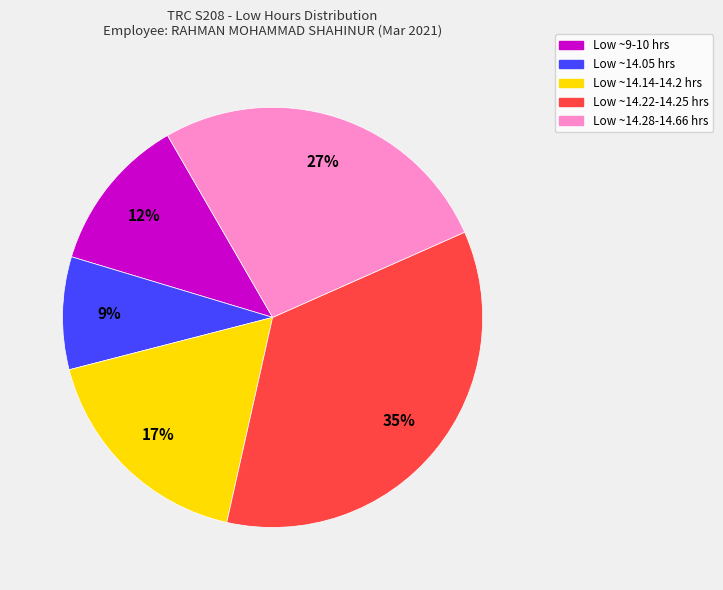

Does any single category account for the majority?

No